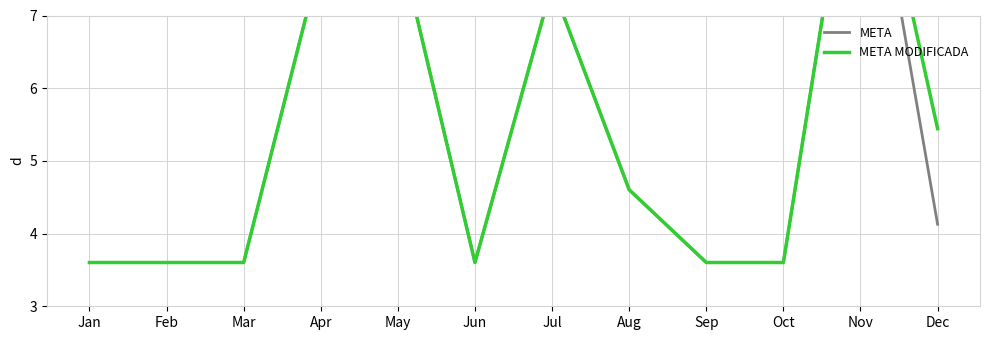

How many interior local valleys does the META series have?

1